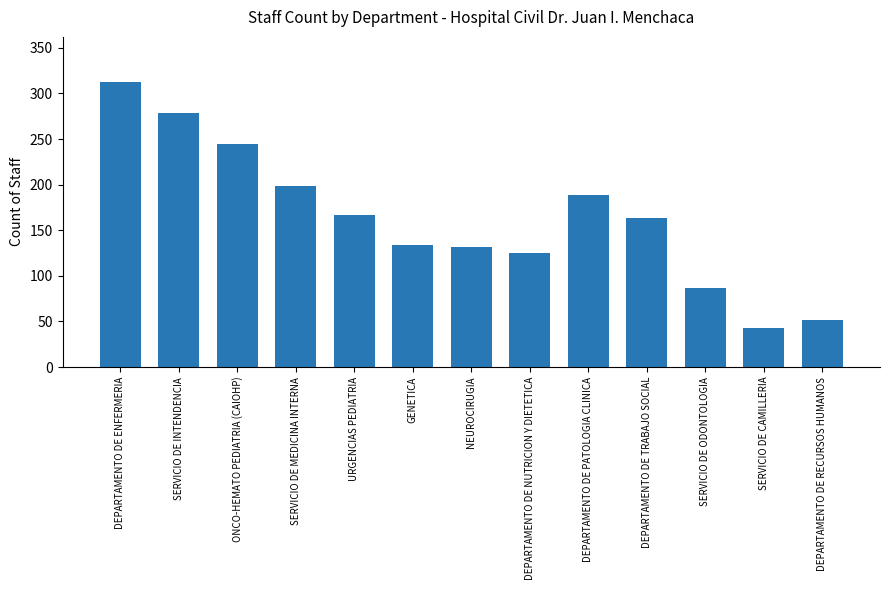

What is the difference between the maximum and second lowest values?

260